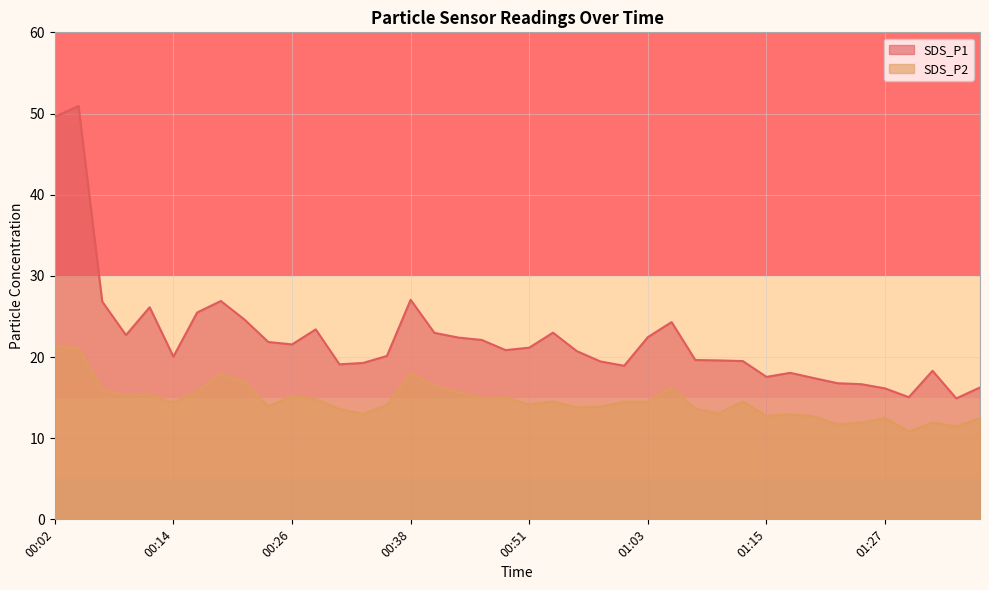

Rank the series by their maximum value, from highest to lowest.

SDS_P1, SDS_P2